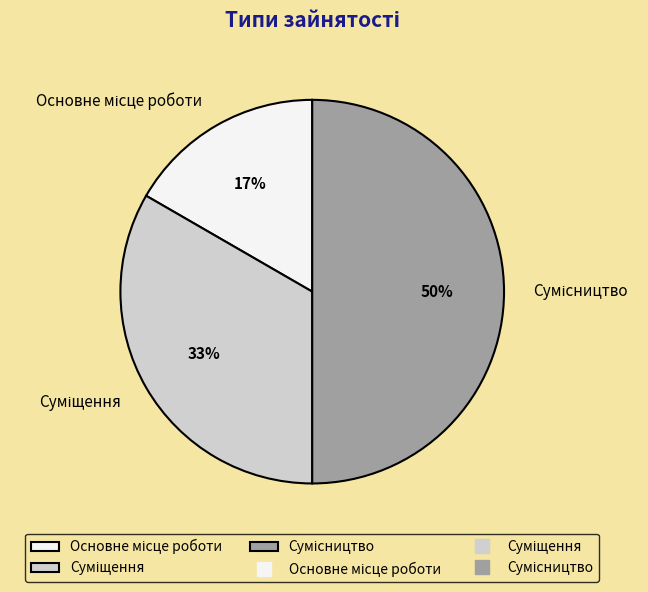

To the nearest percent, what is the difference between the largest and smallest slice percentages?

33%